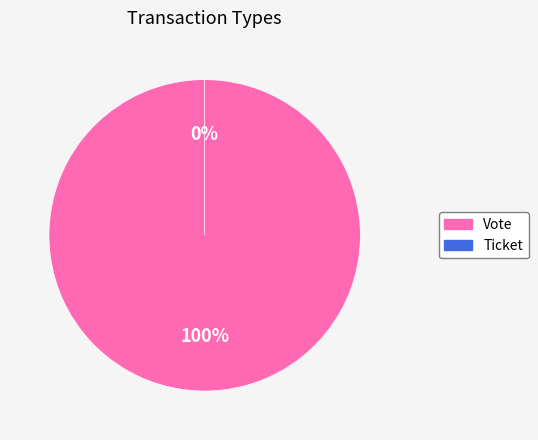

How many slices are in this pie chart?

2